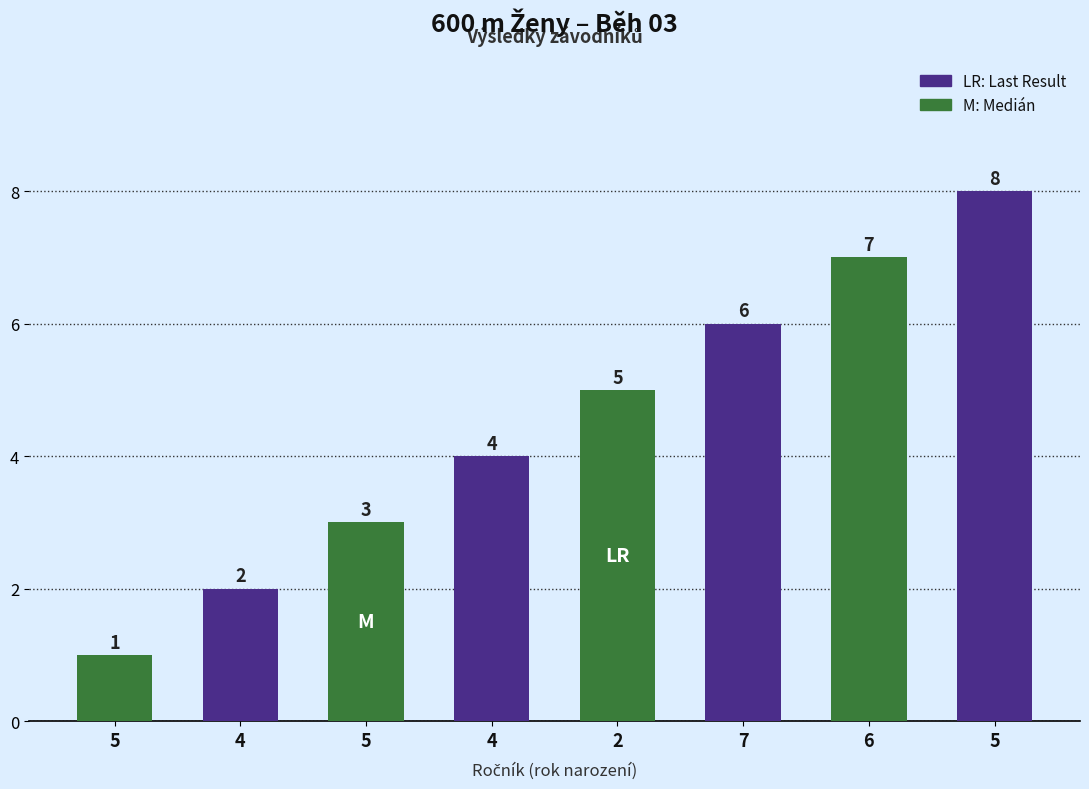

Where is the data nearest to the value 4?

4